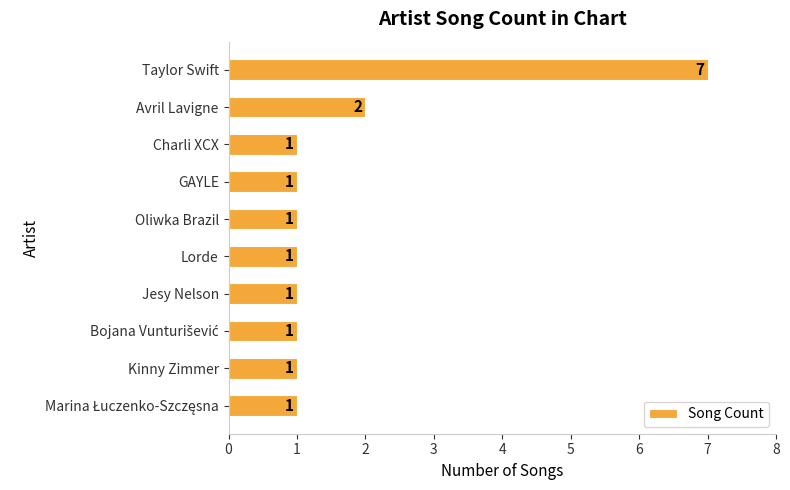

What is the value of the 9th bar from the top?

1